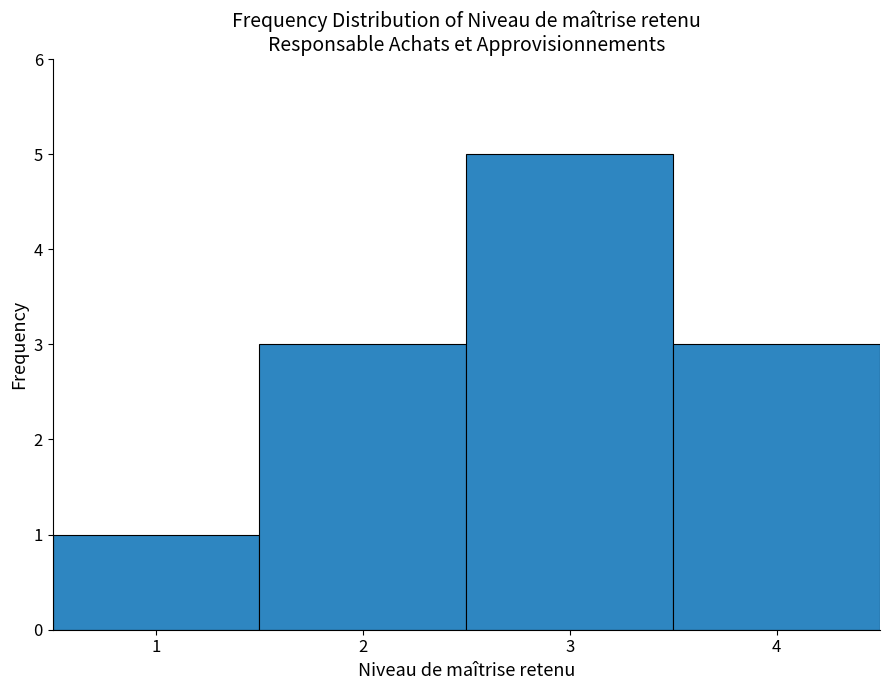

Reading left to right, transcribe this chart: for each bar, give the range it covers on the x-axis and its height. The values are not printed on the chart, so give them approximately, as read against the axis.

0.5 to 1.5: 1
1.5 to 2.5: 3
2.5 to 3.5: 5
3.5 to 4.5: 3